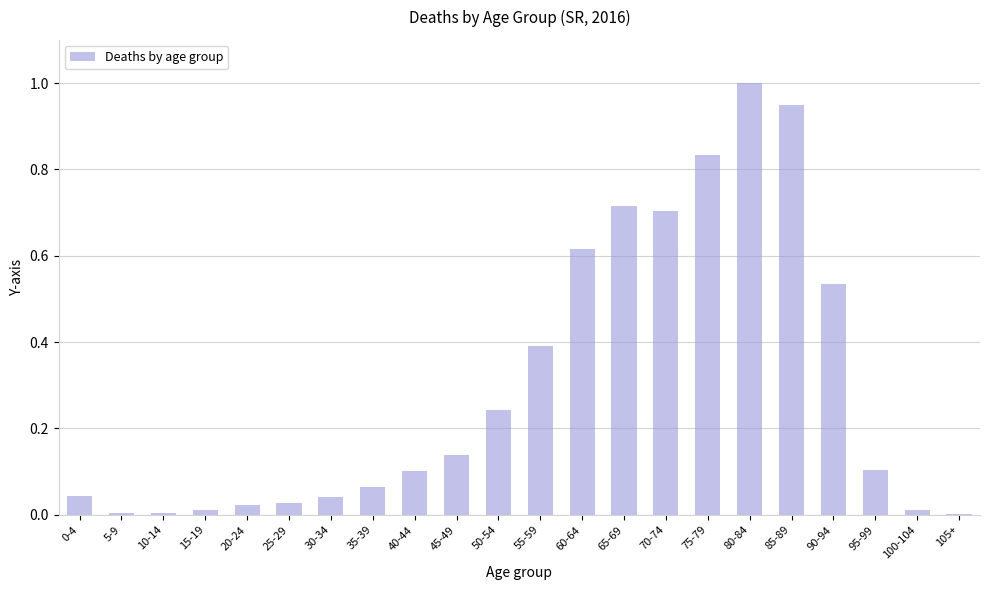

What is the change in value from 85-89 to 90-94?

-0.4